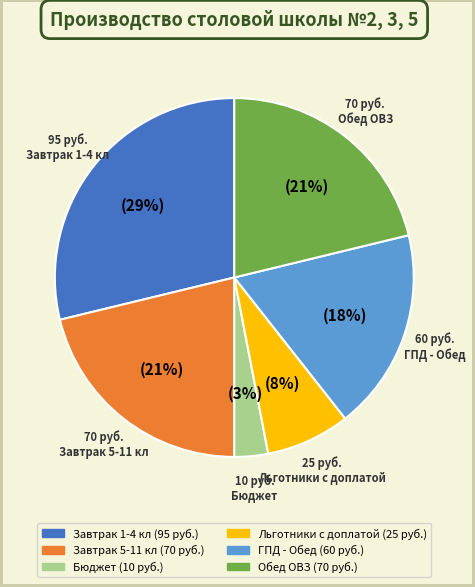

Do Обед ОВЗ and ГПД - Обед together represent more than half of the pie?

No